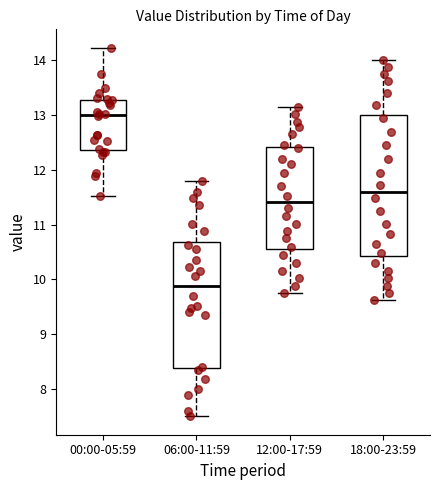

Reading left to right, transcribe this box plot: for each box, give where its median line is, the range the box spans, and where its two whiskers end, as read against the y-axis. The values are not printed on the chart, so give them approximately, as read against the axis.

00:00-05:59: median 13.0, box 12.4 to 13.3, whiskers 11.5 to 14.2
06:00-11:59: median 9.9, box 8.4 to 10.7, whiskers 7.5 to 11.8
12:00-17:59: median 11.4, box 10.6 to 12.4, whiskers 9.8 to 13.2
18:00-23:59: median 11.6, box 10.4 to 13.0, whiskers 9.6 to 14.0